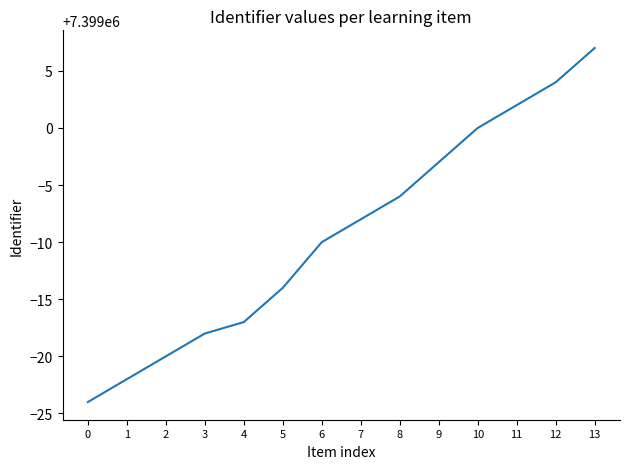

Reading left to right, list all the values displayed in this chart.

0=7398976	1=7398978	2=7398980	3=7398982	4=7398983	5=7398986	6=7398990	7=7398992	8=7398994	9=7398997	10=7399000	11=7399002	12=7399004	13=7399007